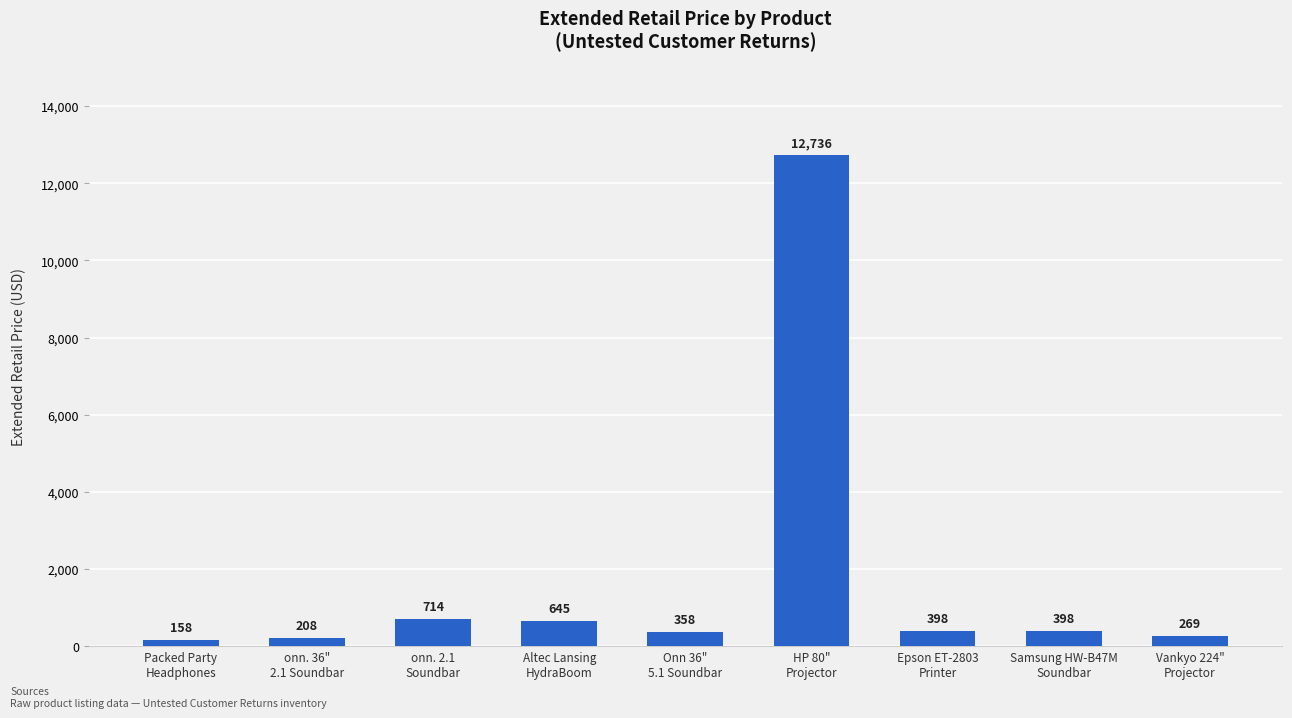

Is it true that the value at HP 80"
Projector is 12736?

True